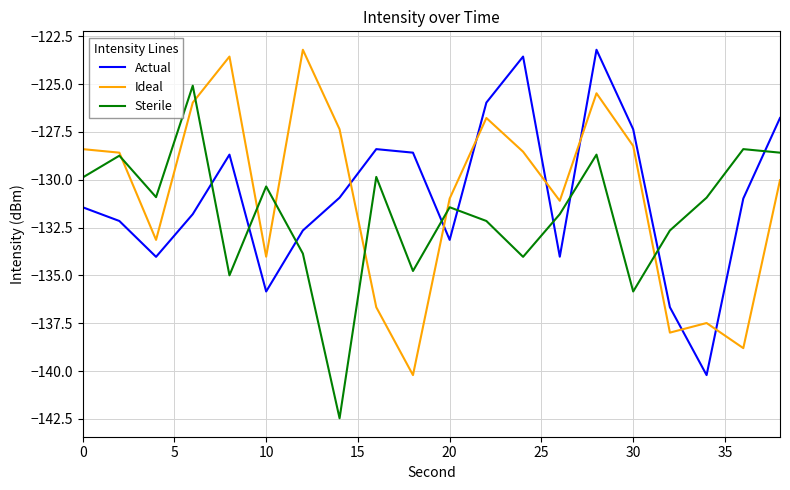

True or false: Actual and Sterile cross at least once.

True